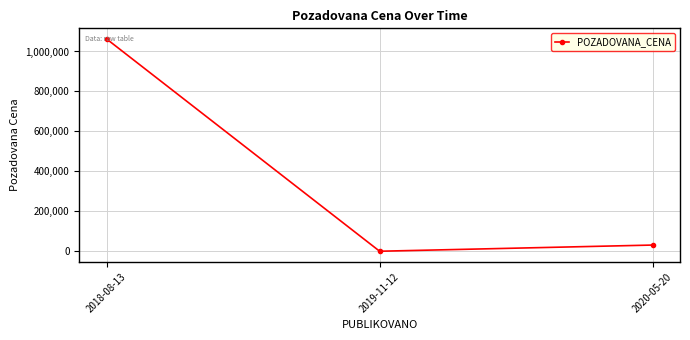

What is the smallest value displayed?

700